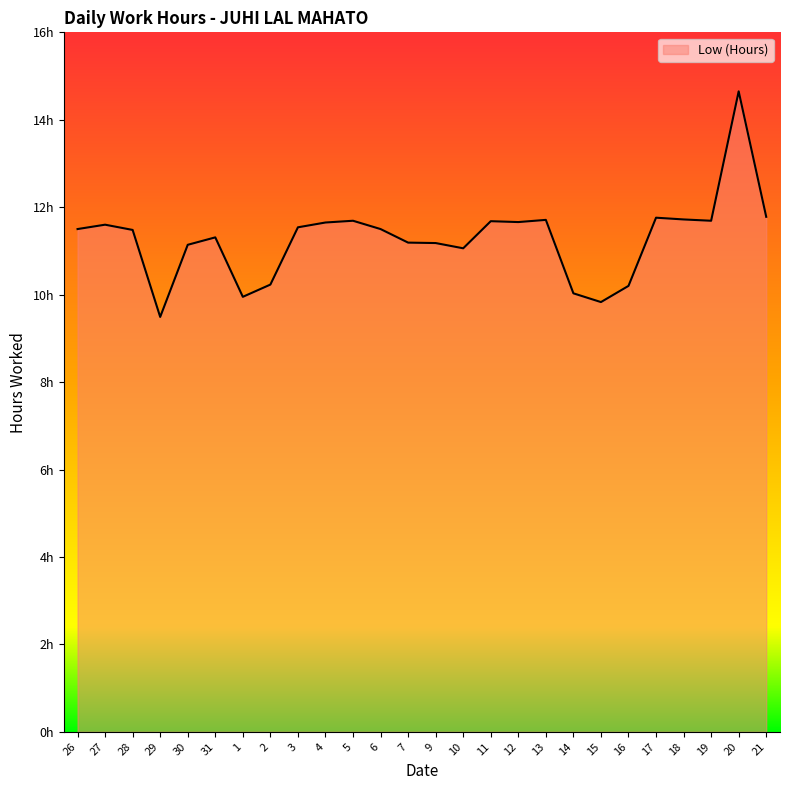

Is it true that the value at 9 is 3.8?

False